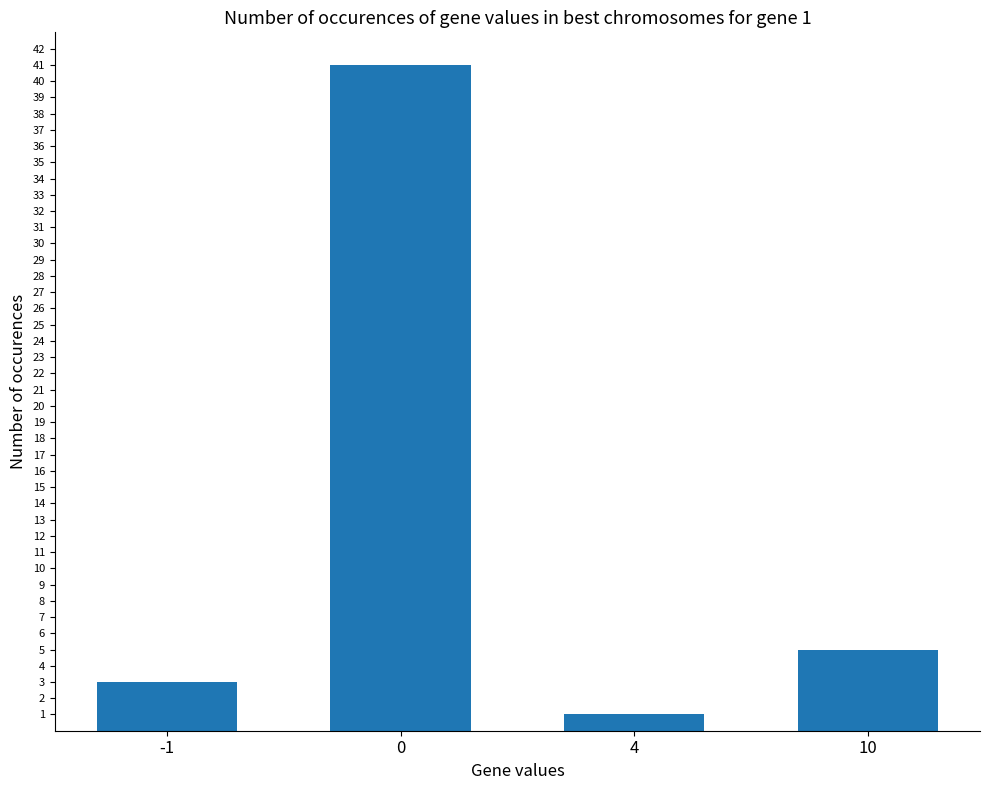

What is the maximum value shown in the chart?

41